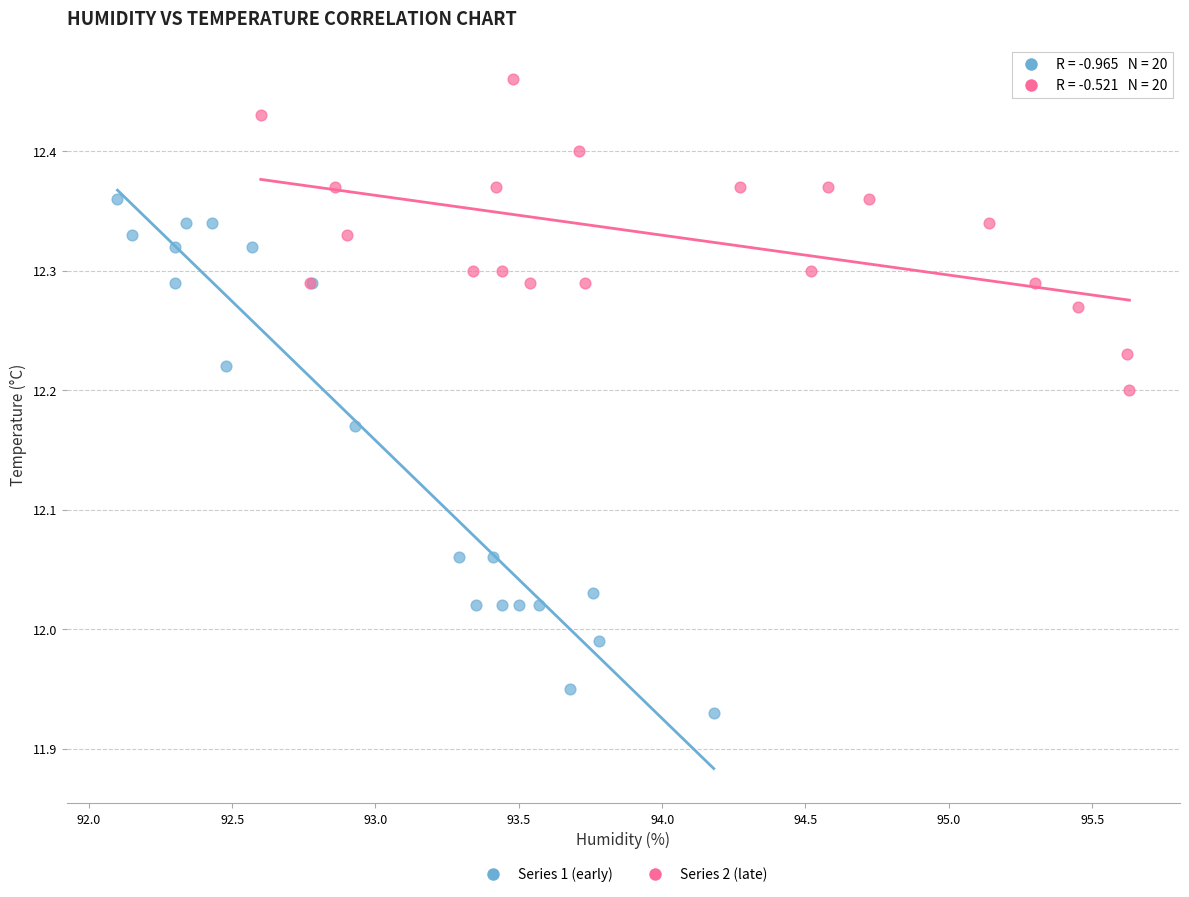

Which series has the widest spread of Y values?

Series 1 (early)